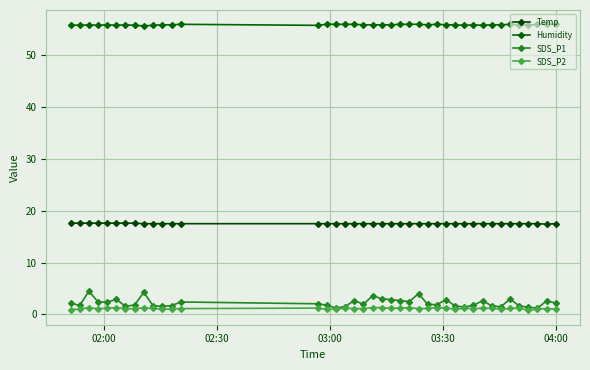

What are all the series names shown in the legend?

Temp, Humidity, SDS_P1, SDS_P2